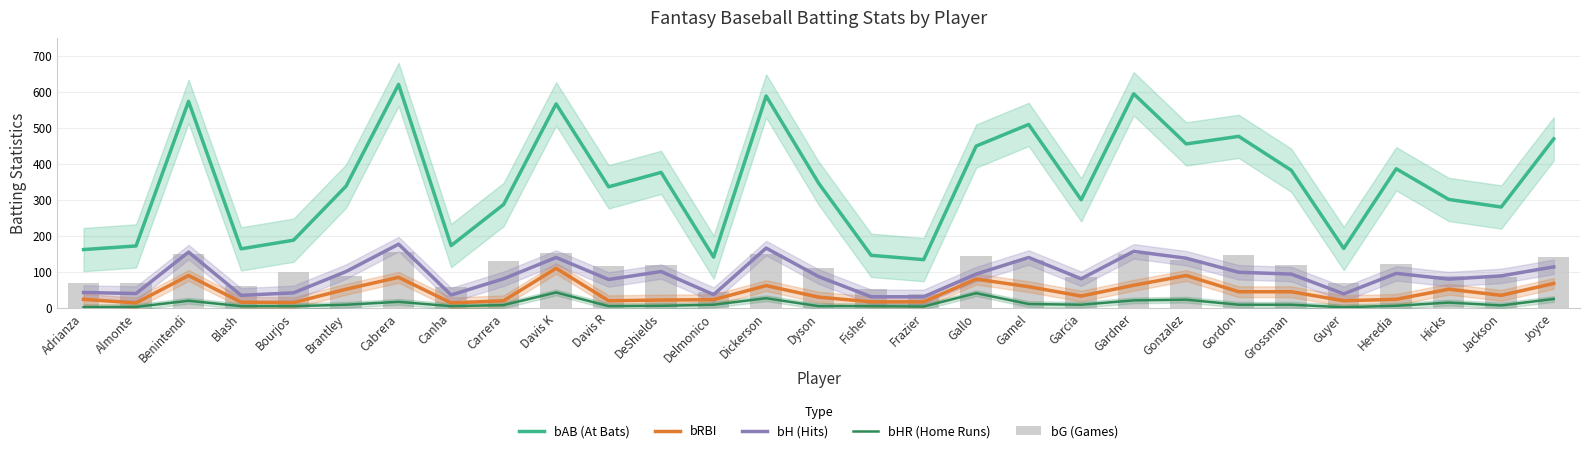

Rank the series at Delmonico from lowest to highest value.

bHR (Home Runs), bRBI, bH (Hits), bG (Games), bAB (At Bats)